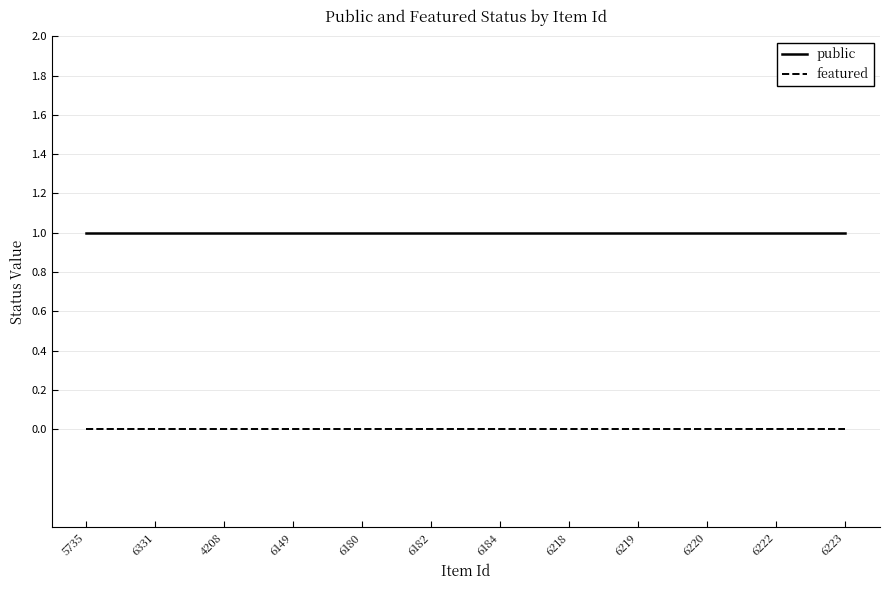

What position from the right is 6331?

11